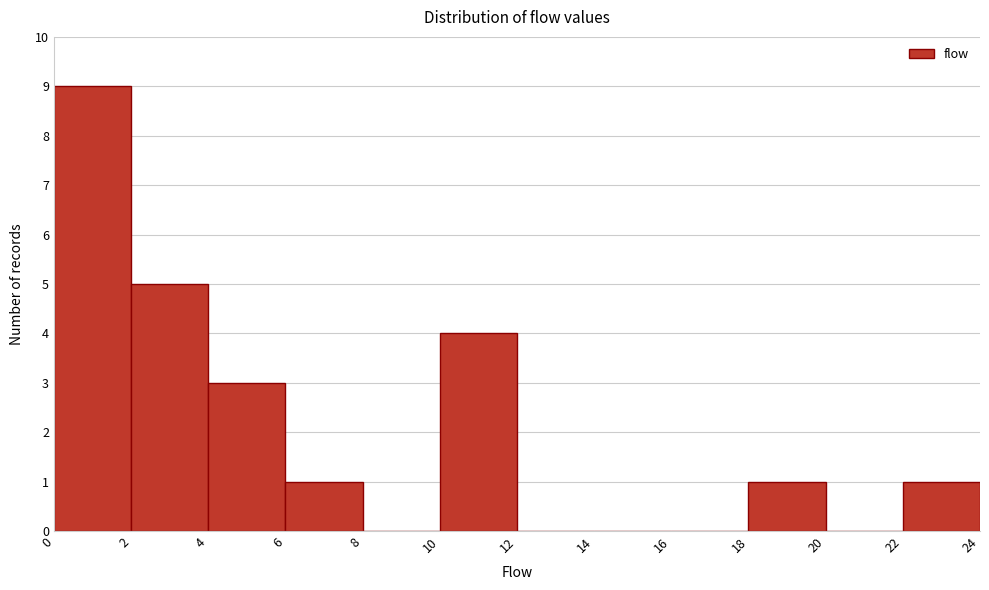

Over which range of the x-axis is the bar tallest?

0 to 2